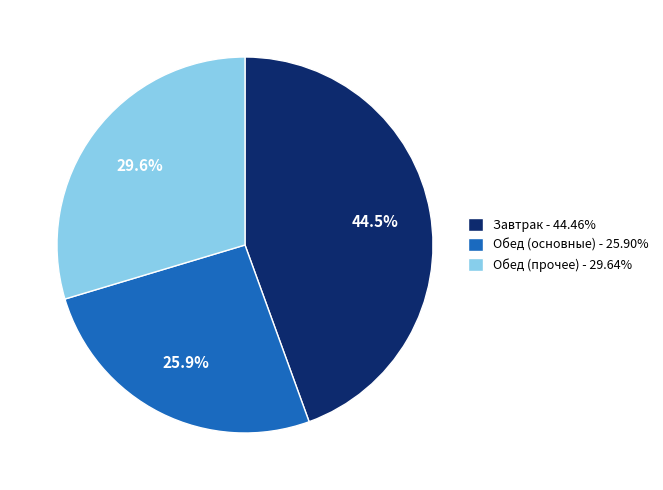

Does any single category account for the majority?

No